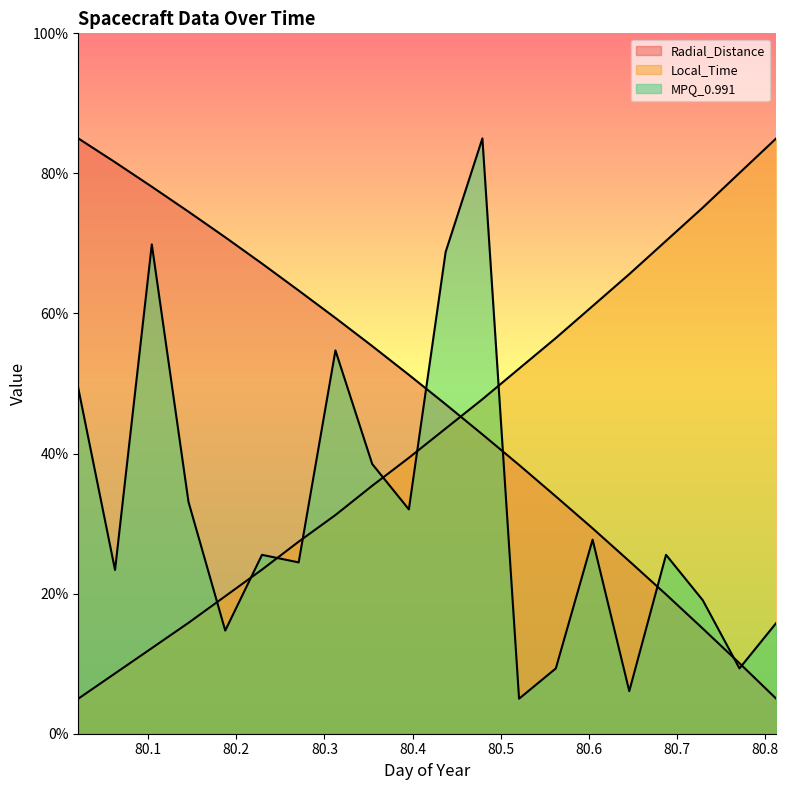

Where does the MPQ_0.991 series first go above 25?

80.0208